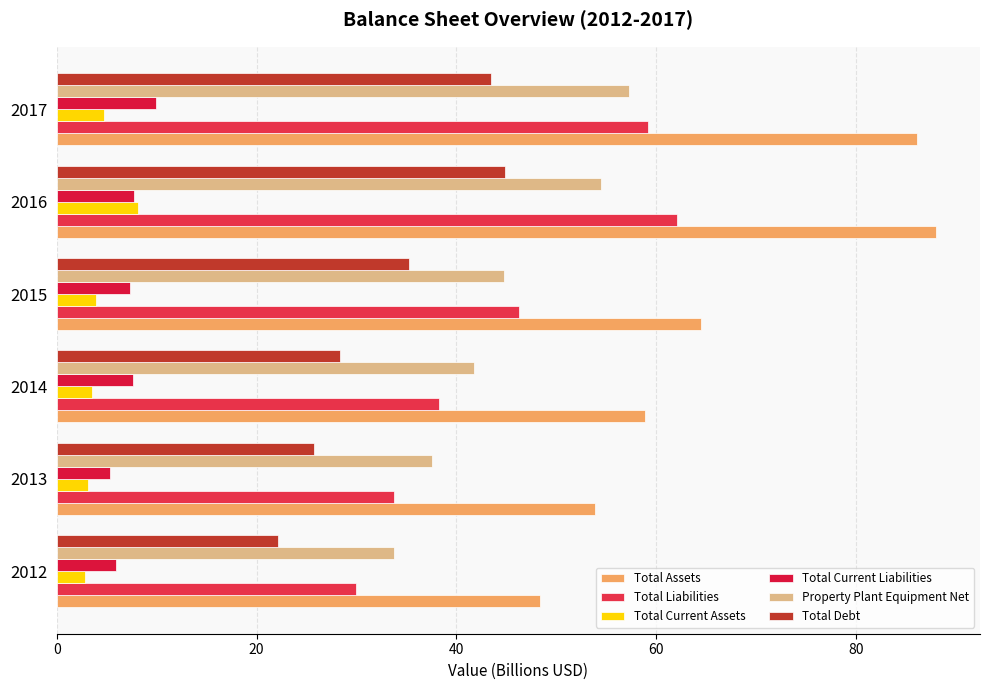

What are all the series names shown in the legend?

Total Assets, Total Liabilities, Total Current Assets, Total Current Liabilities, Property Plant Equipment Net, Total Debt